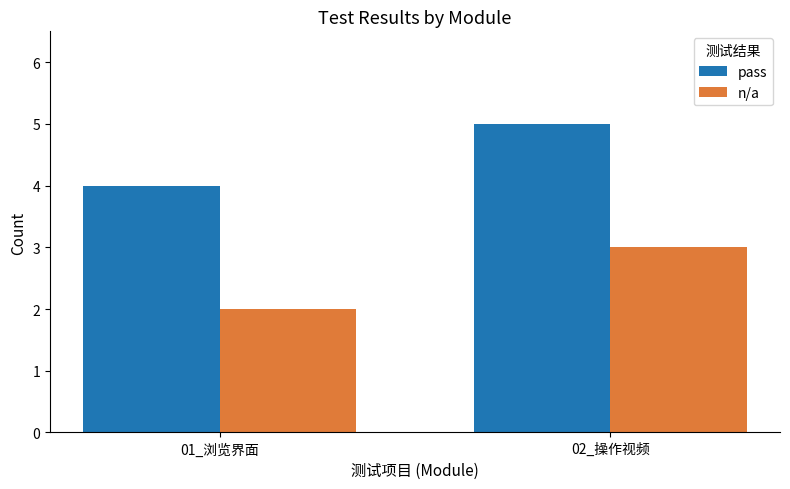

What is the total value across all series at 02_操作视频?

8